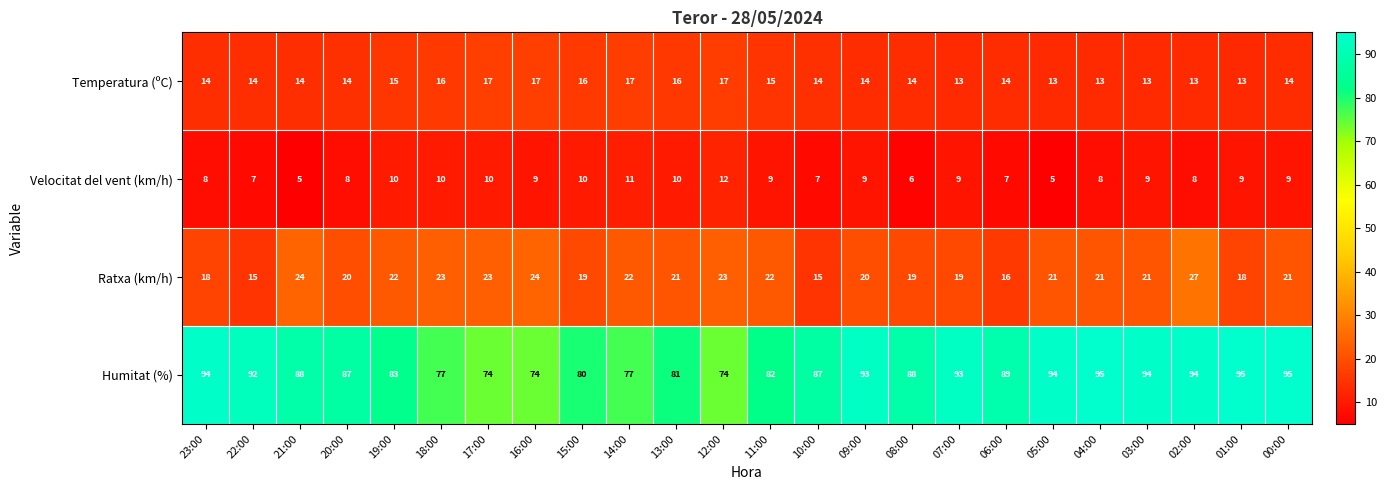

At which label does Velocitat del vent (km/h) first exceed 9?

19:00